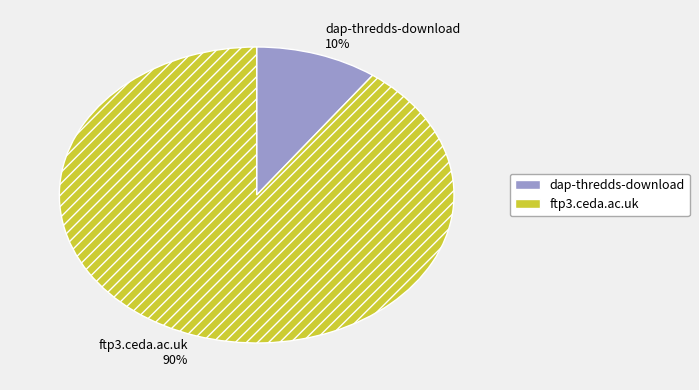

How many segments does this pie chart have?

2